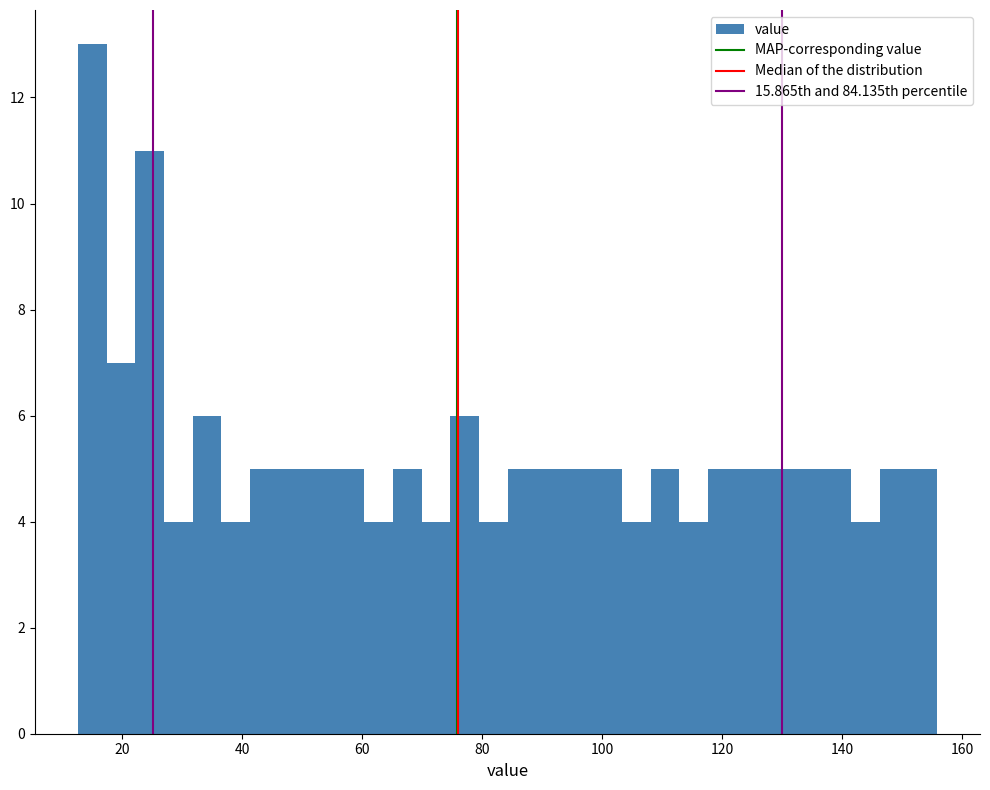

Around what value on the x-axis is the tallest bar? Give the approximate position of its centre, as read against the axis.

16